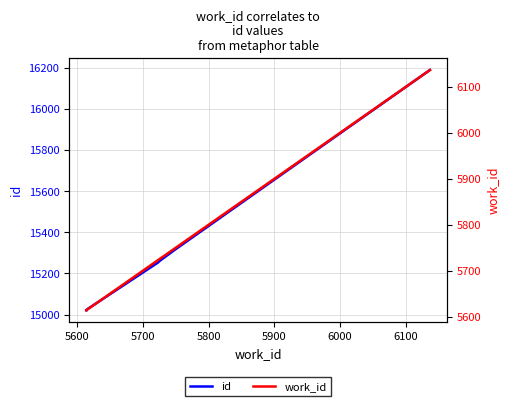

Rank the series at 5900 from lowest to highest value.

work_id, id